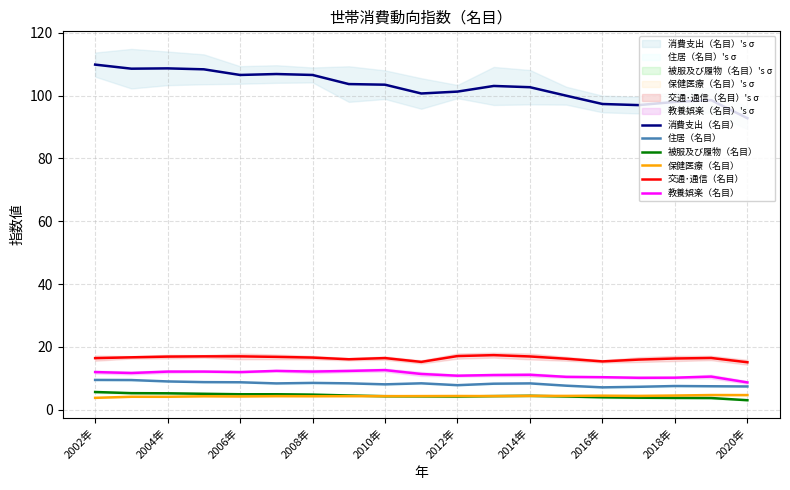

What is the minimum value for 住居（名目）?

7.1